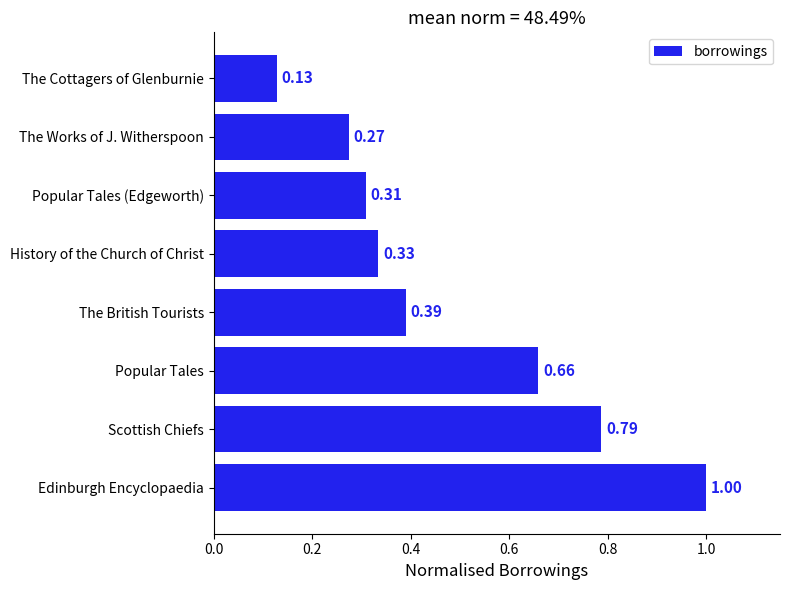

Which label corresponds to the largest value in the chart?

Edinburgh Encyclopaedia